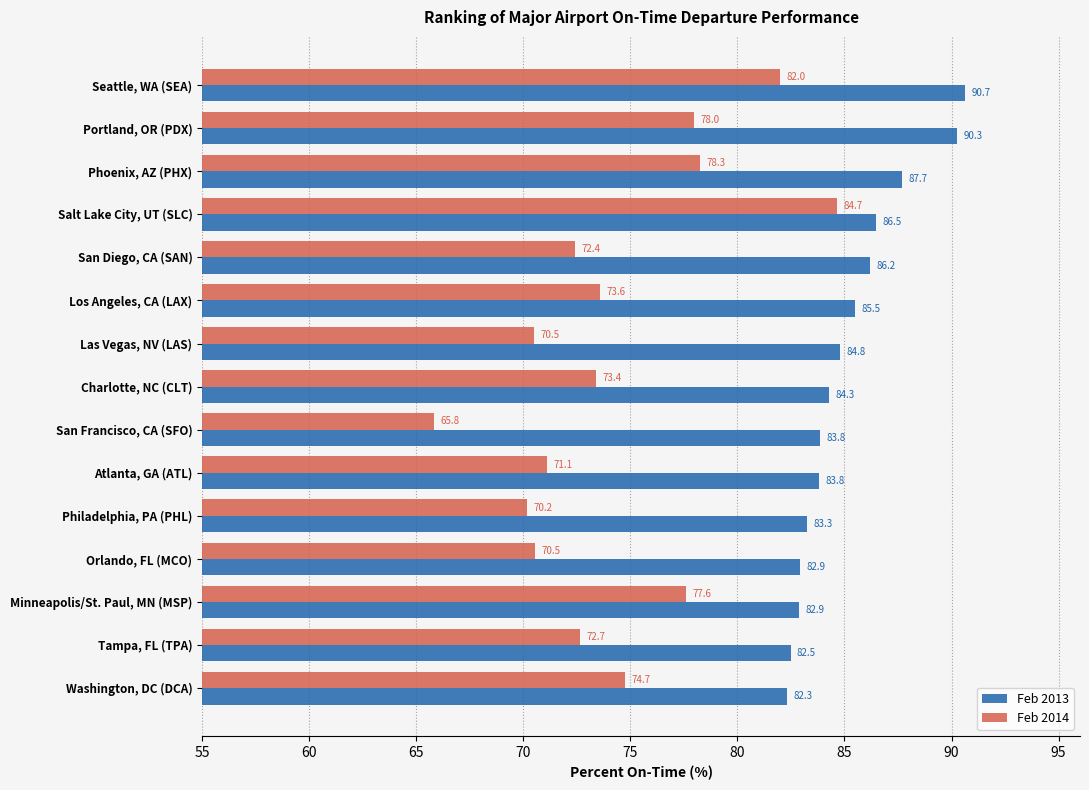

List the series in order of their peak value, lowest first.

Feb 2014, Feb 2013